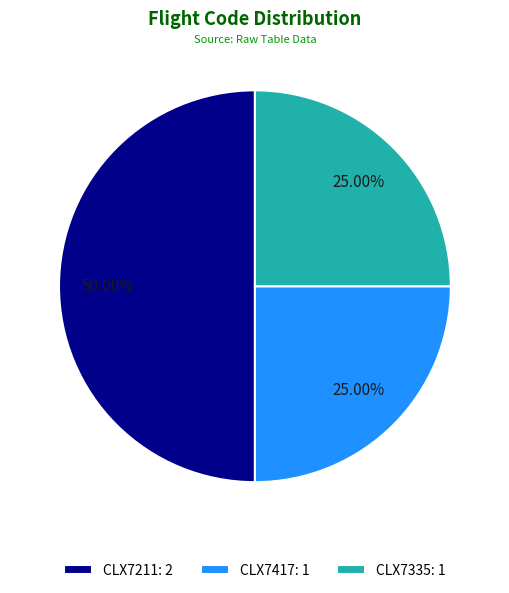

To the nearest percent, what percentage of the pie is CLX7211?

50%